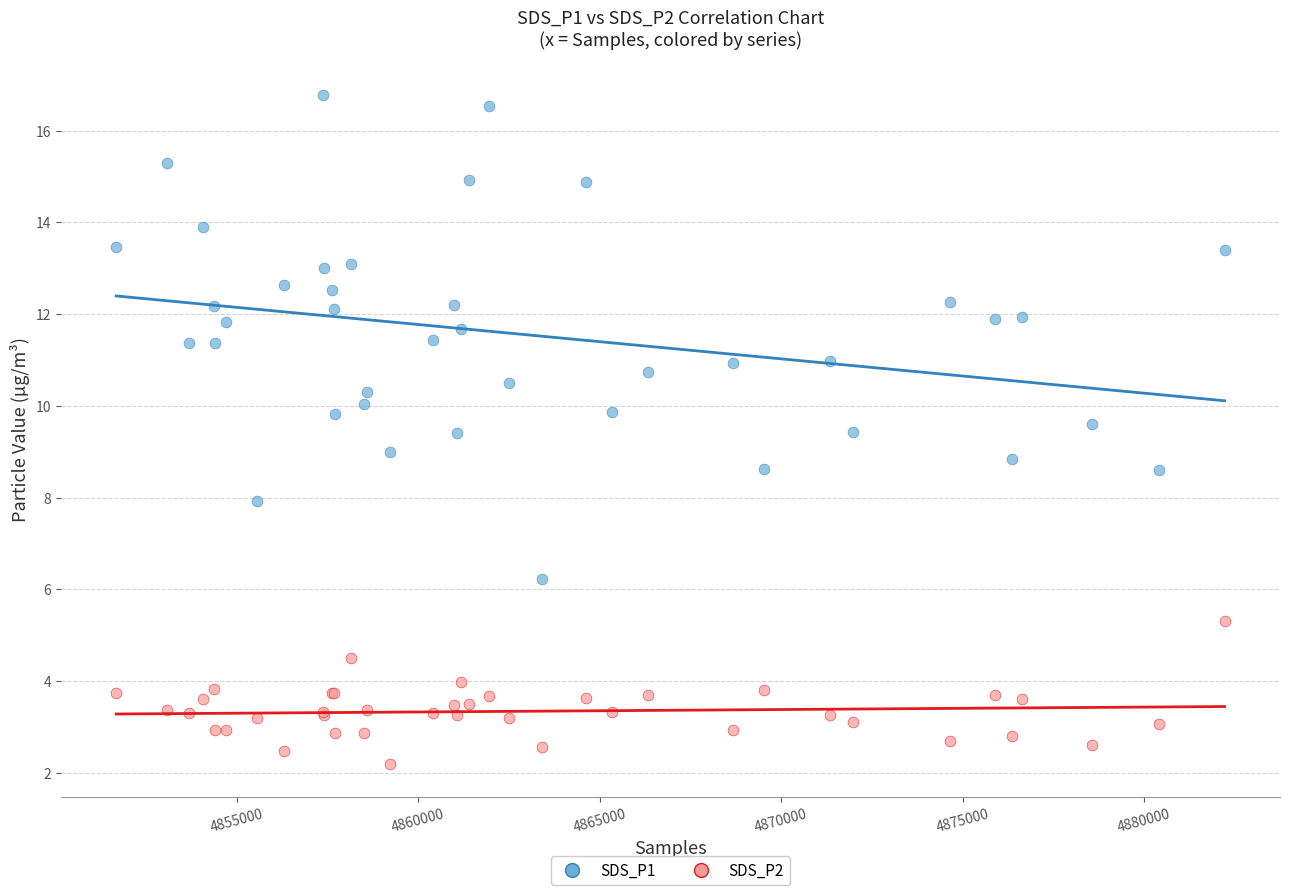

Which series reaches the maximum Y coordinate?

SDS_P1